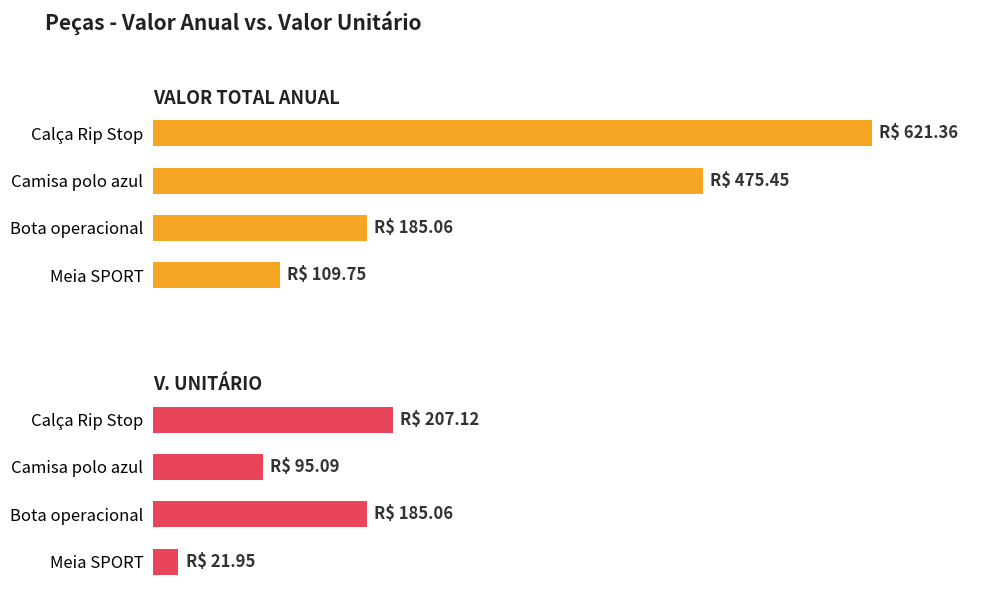

Does the chart contain any negative values?

No